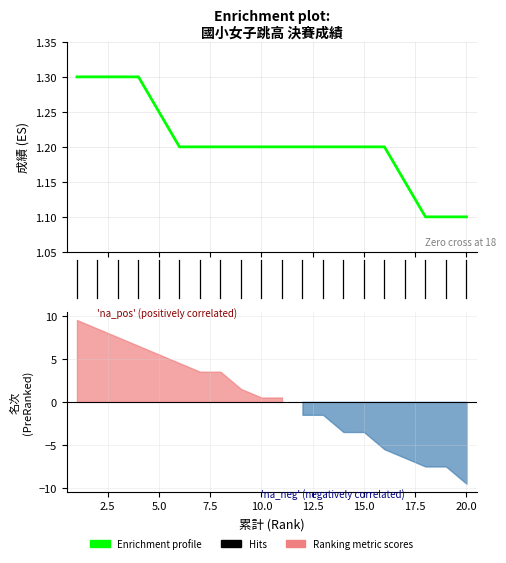

What is the change in value from 5 to 9?

-0.1